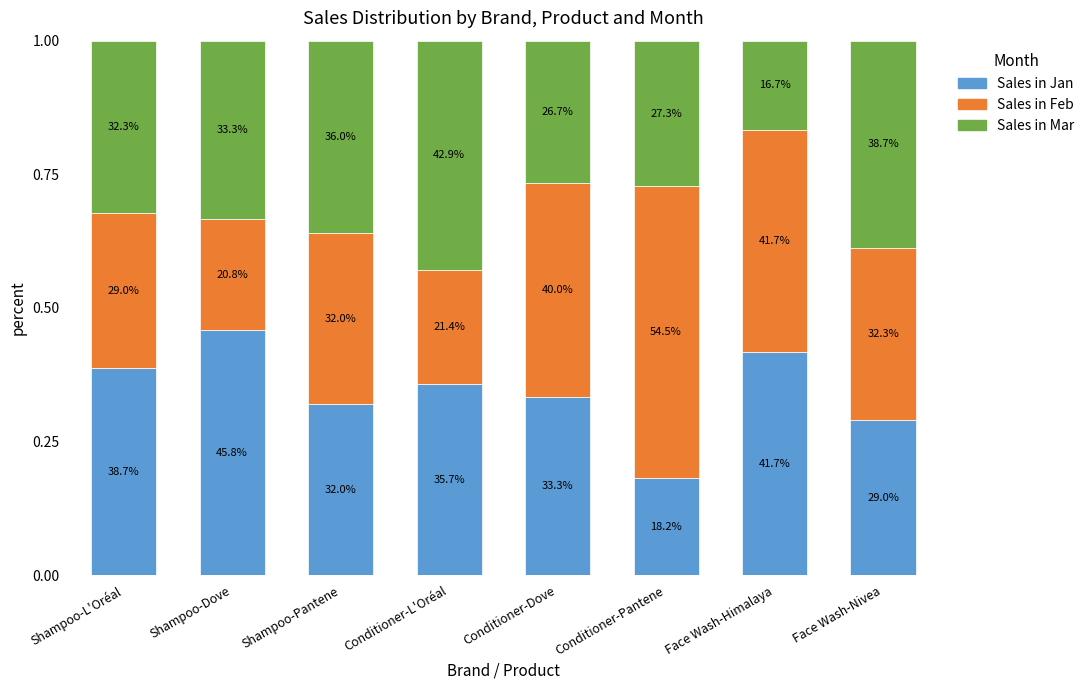

Does the chart contain stacked bars?

Yes